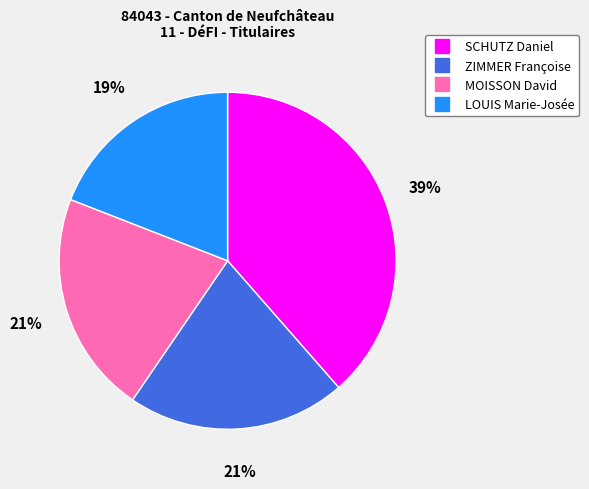

True or false: SCHUTZ Daniel accounts for 46% of the total.

False